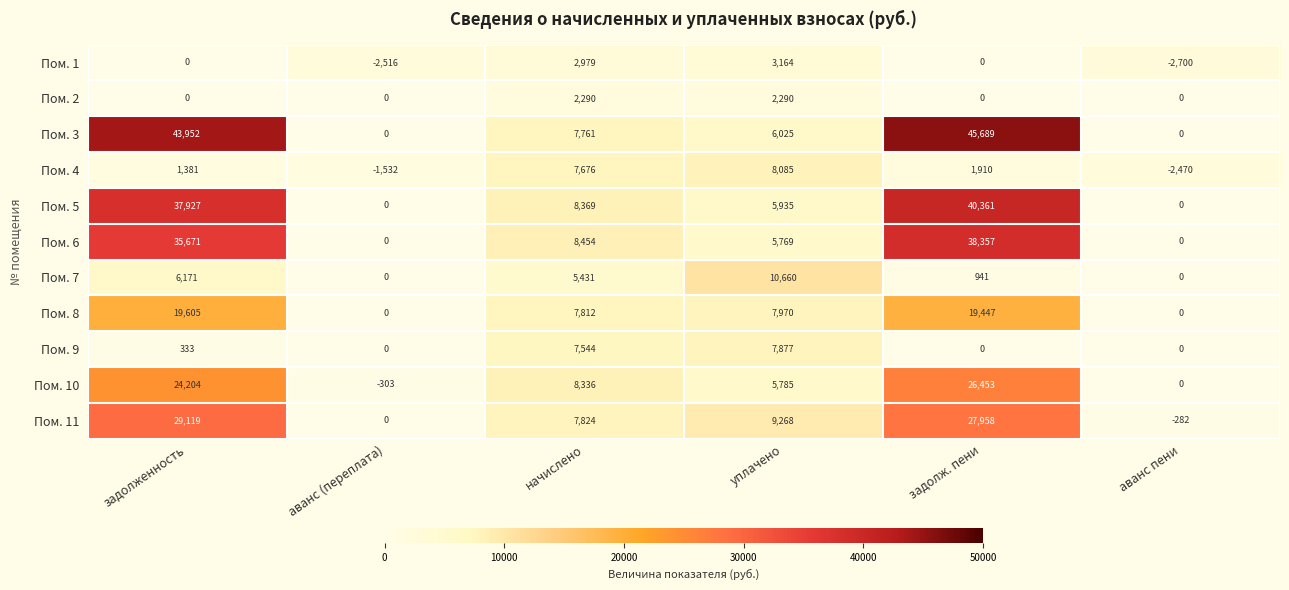

How many data points in Пом. 3 are less than 7761?

3